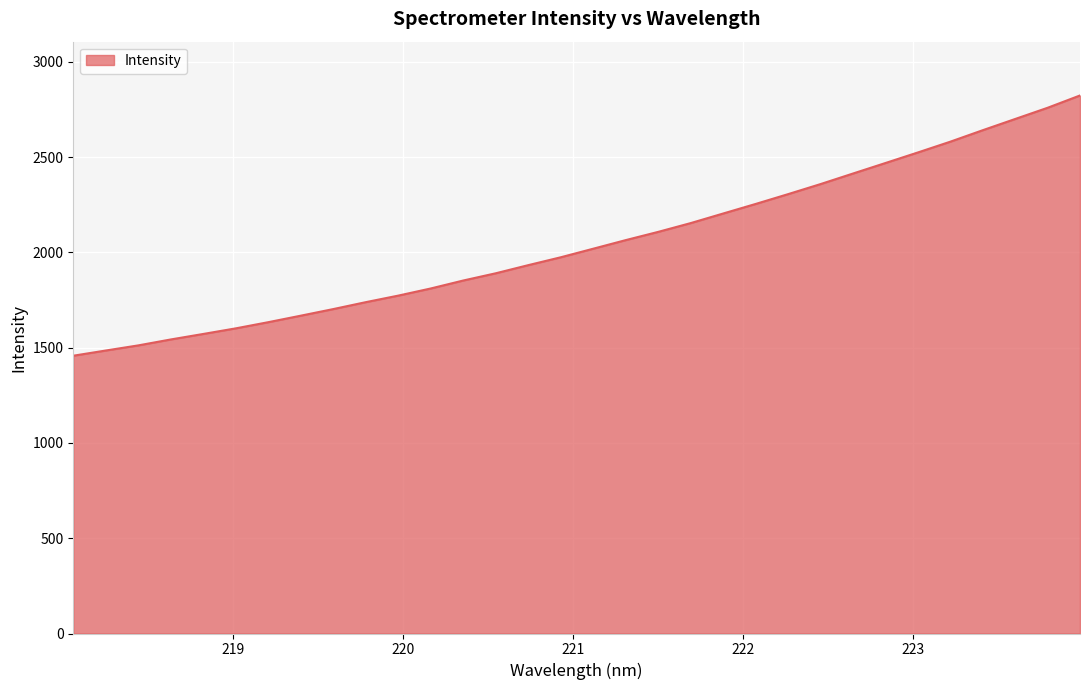

What is the difference between the maximum and minimum values?

1365.8